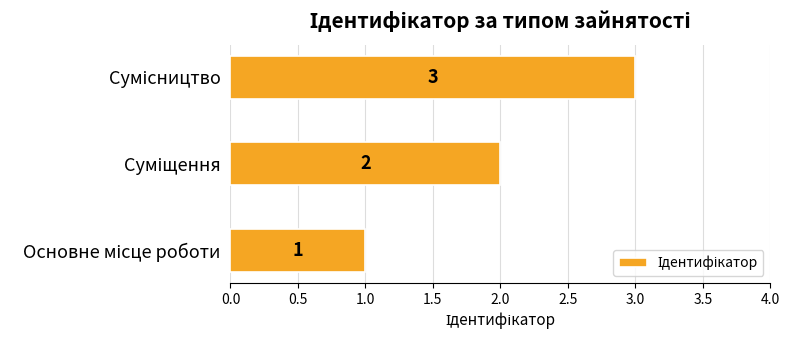

What is the sum of all values?

6